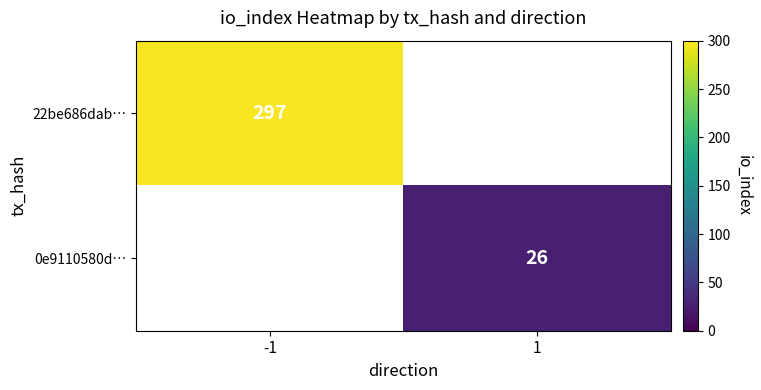

Is it true that 0e9110580d… equals 12 at 1?

False